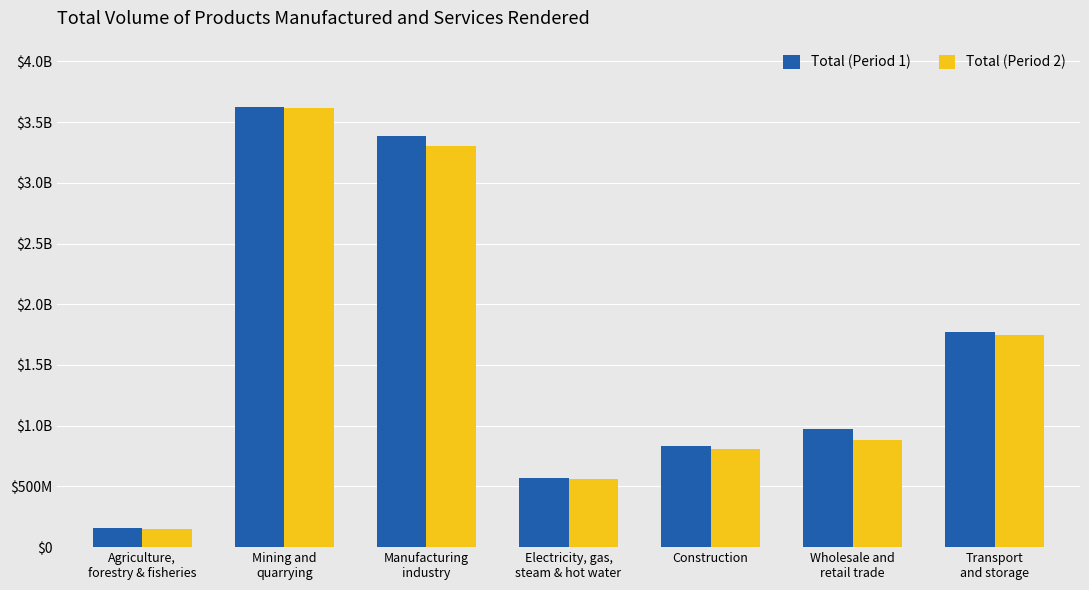

Are the bars horizontal?

No